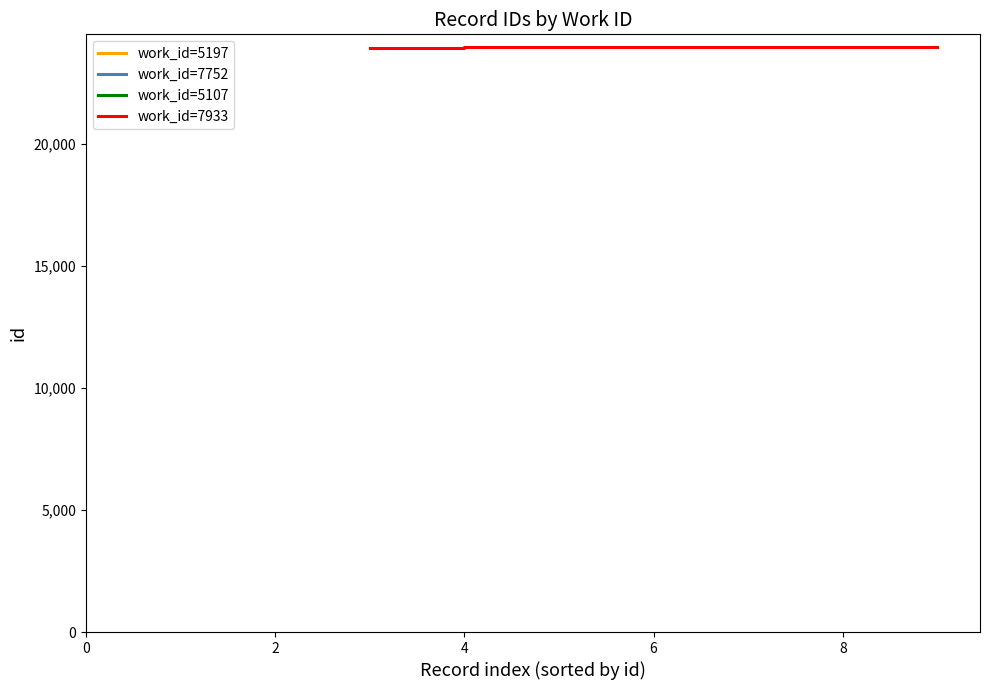

The value of work_id=7933 at 8 is 13461. True or false?

False